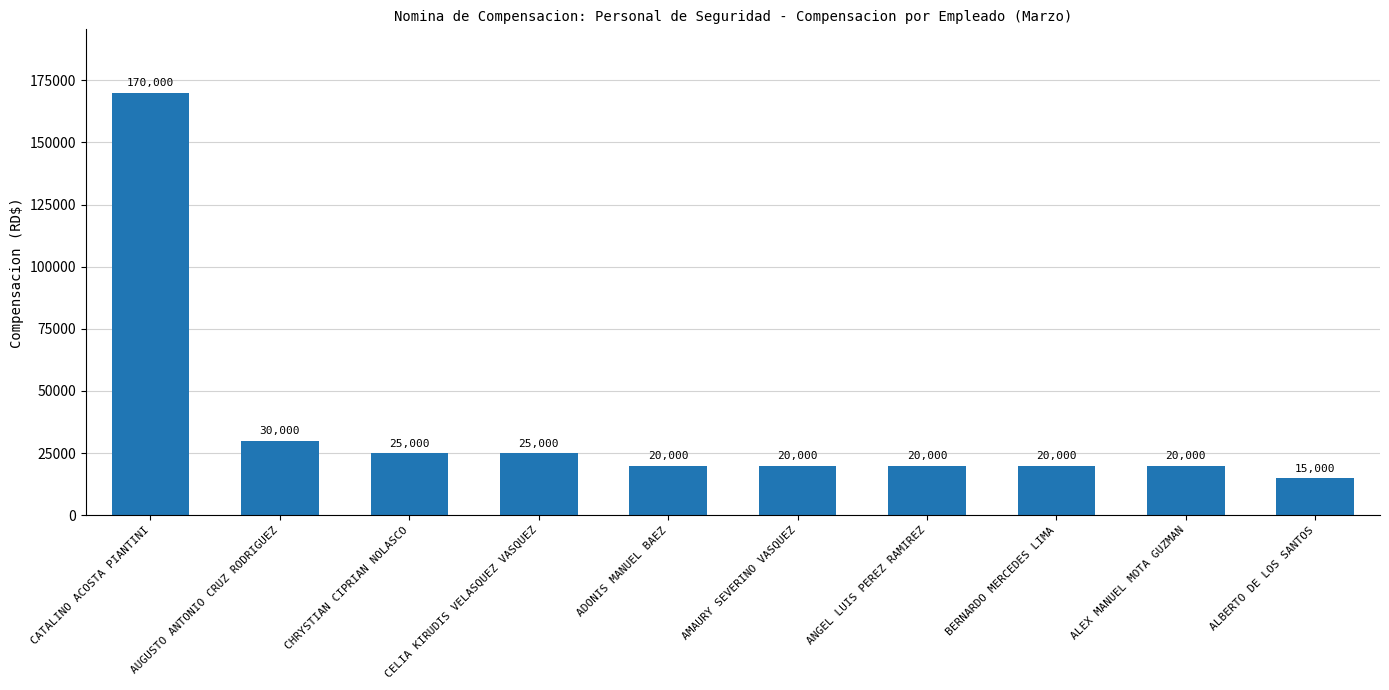

The chart shows a value of 20000 at ALEX MANUEL MOTA GUZMAN. True or false?

True